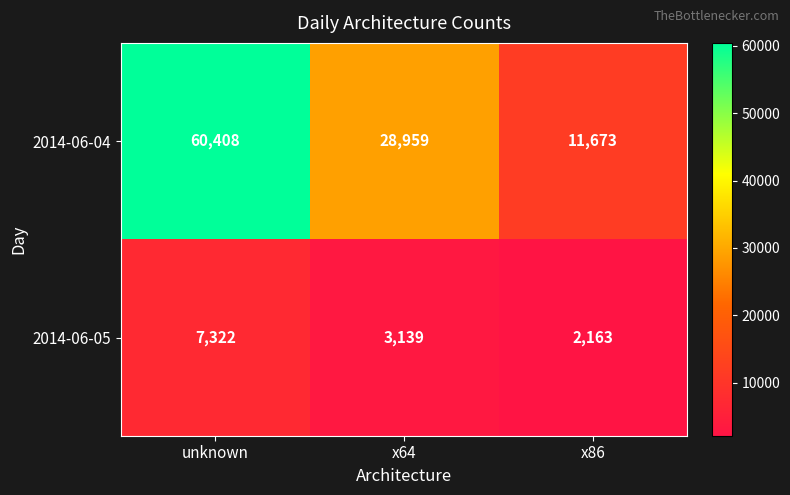

What is the sum of the 2014-06-05 values at unknown and x86?

9485